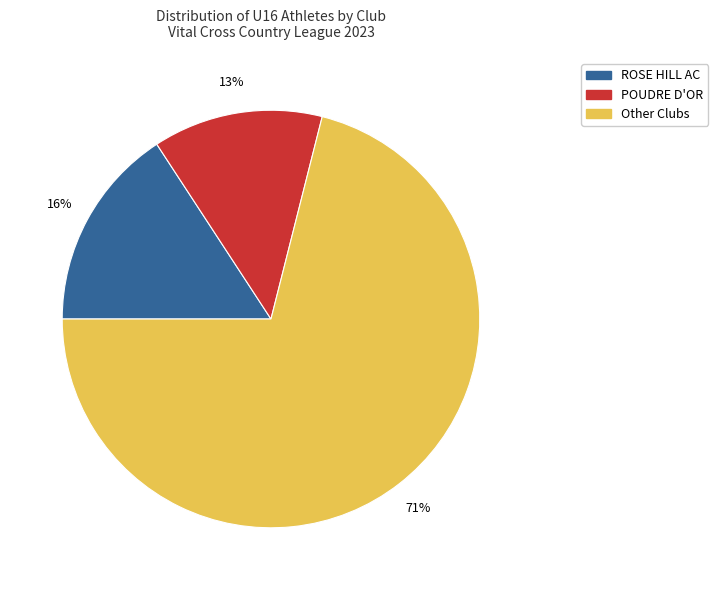

Does any single category account for the majority?

Yes